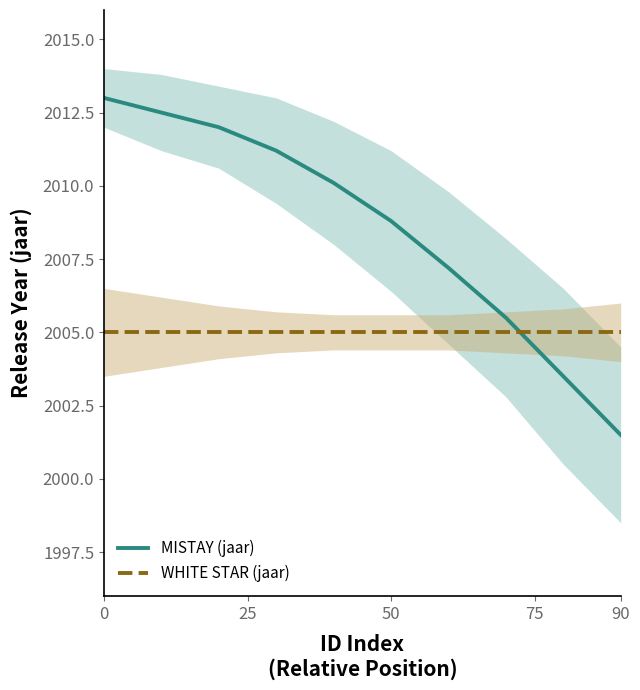

True or false: WHITE STAR (jaar) has a value of 2765.8 at 50.

False